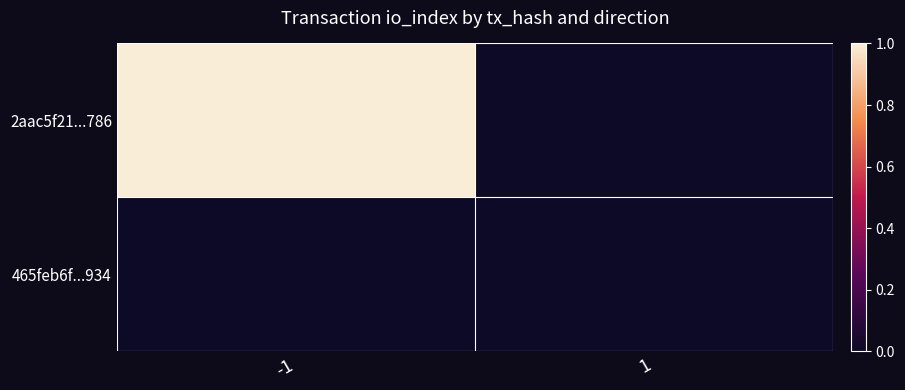

At which category does the chart reach its minimum across all series?

1